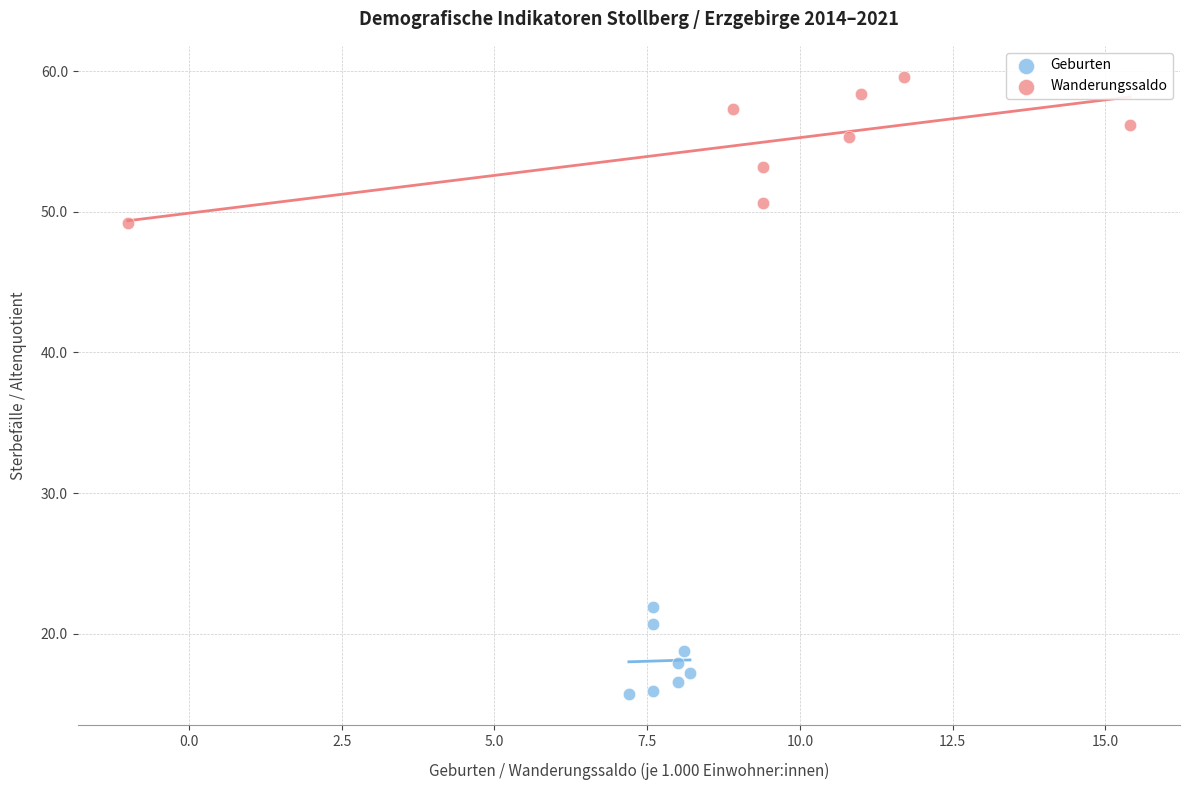

Which series reaches the maximum Y coordinate?

Wanderungssaldo